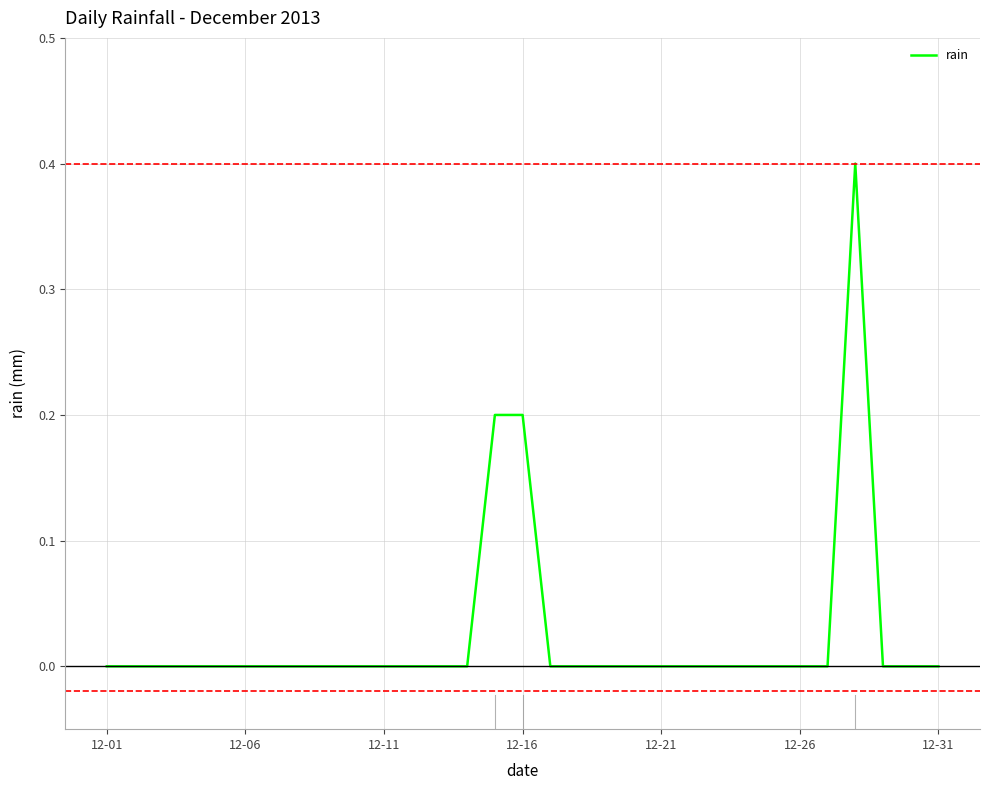

What is the difference between the maximum and minimum values?

0.4